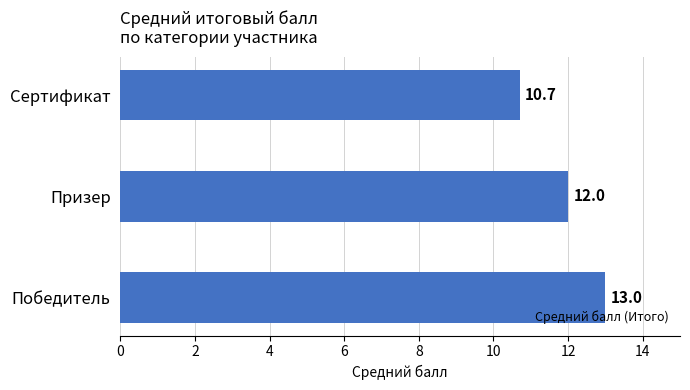

Reading bottom to top, extract all data points from this chart.

Победитель=13.0	Призер=12.0	Сертификат=10.7